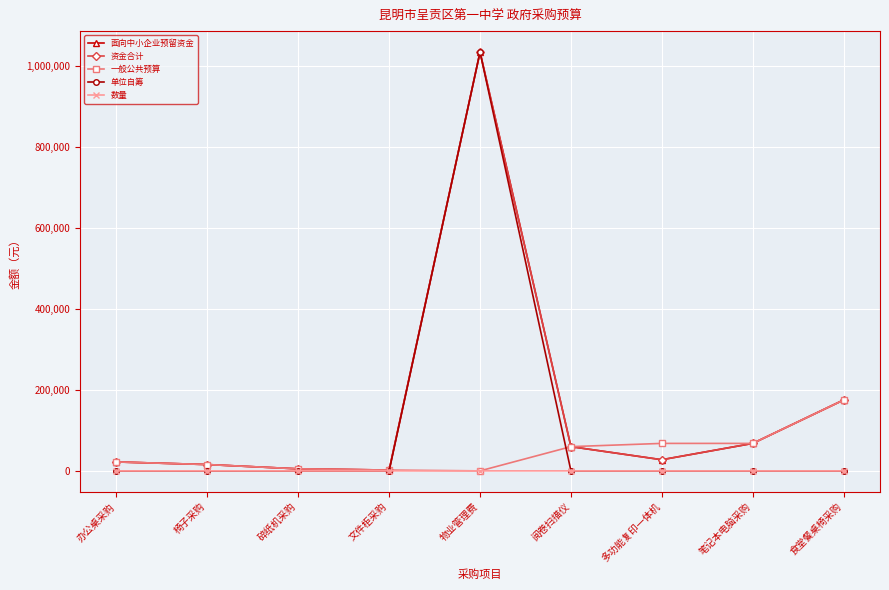

Which series has the largest range (max minus min)?

单位自筹